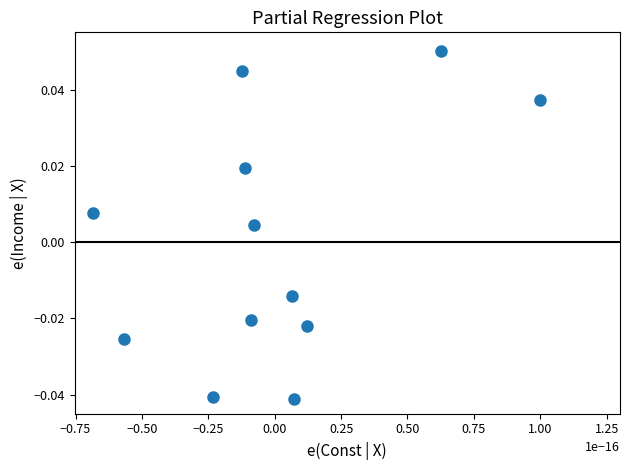

How many data points are displayed?

12